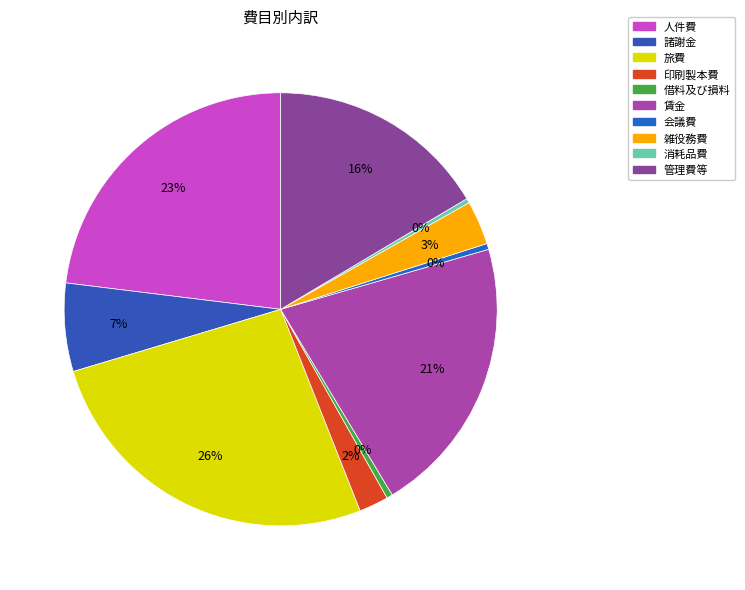

The 賃金 slice represents 9% of the pie. True or false?

False